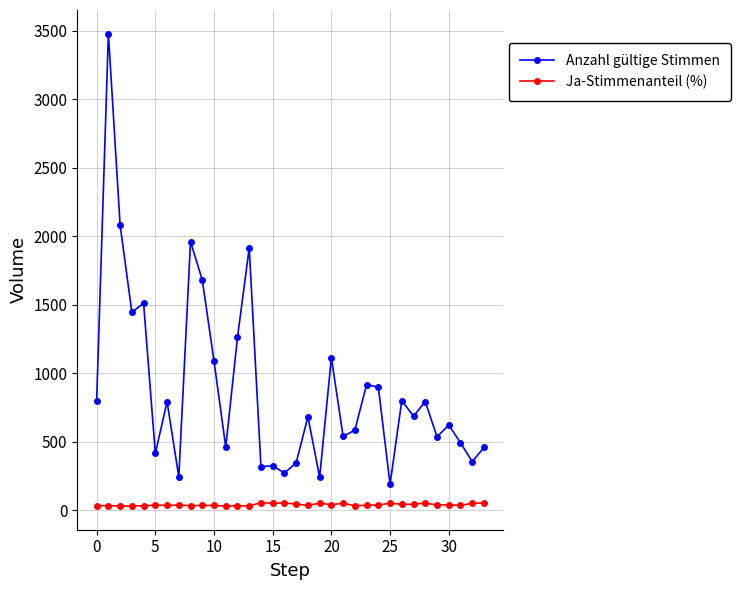

What is the maximum value shown in the chart?

3479.0